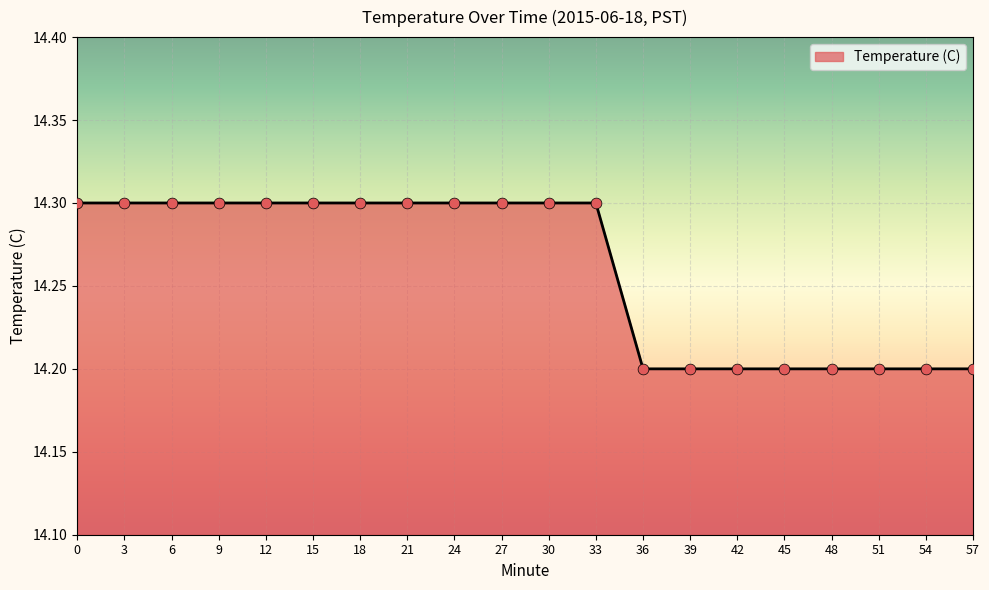

What is the ratio of the value at 33 to the value at 27?

1.0